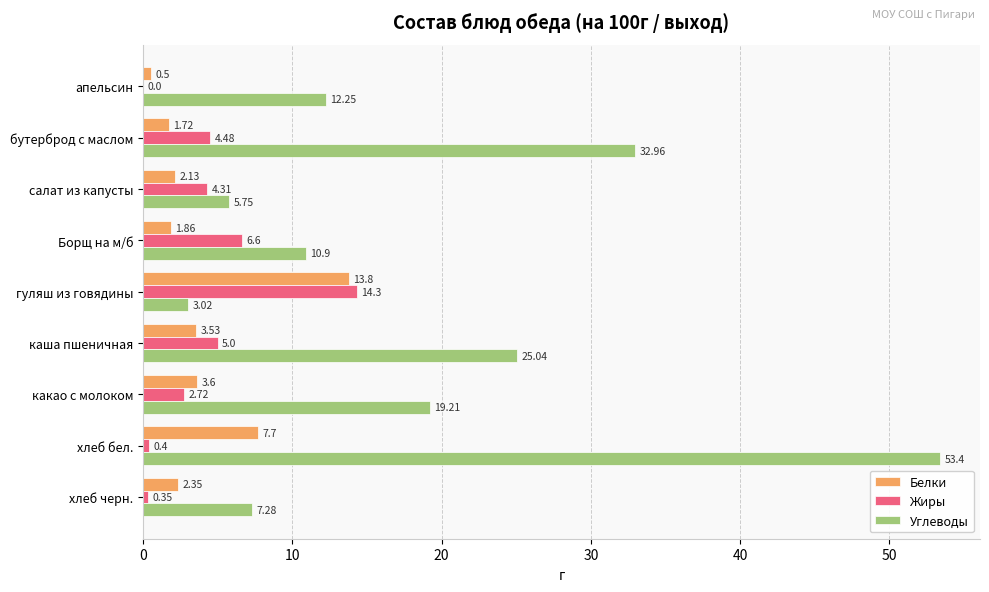

Between апельсин and какао с молоком, which series saw the biggest shift?

Углеводы